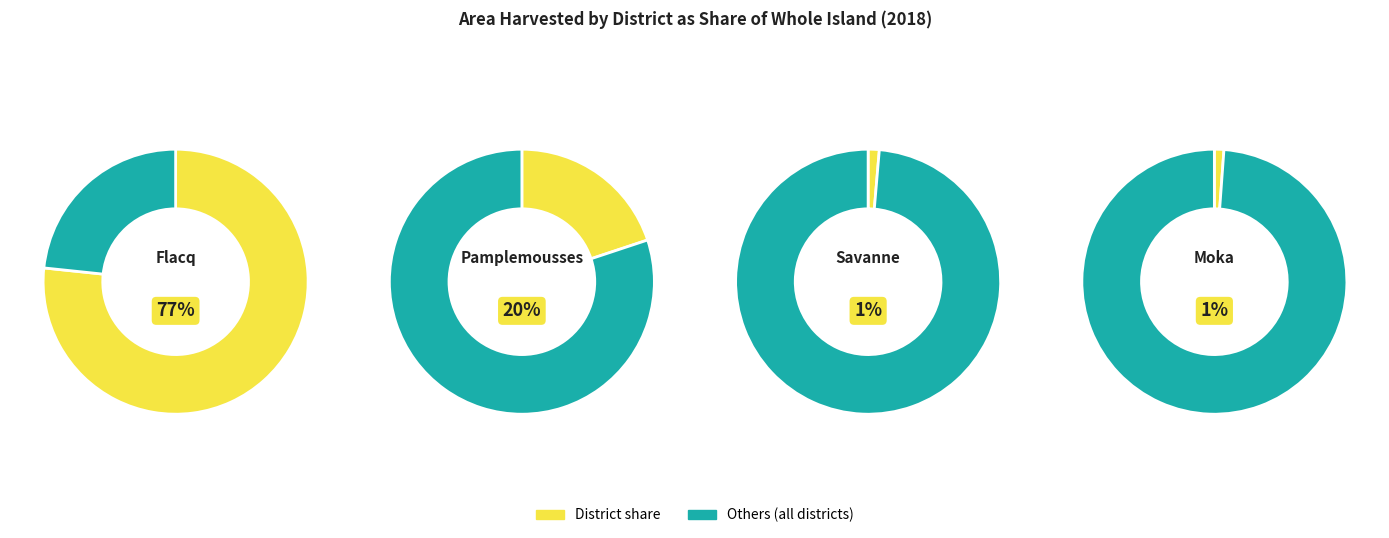

Do Black River and Moka together represent more than half of the pie?

No